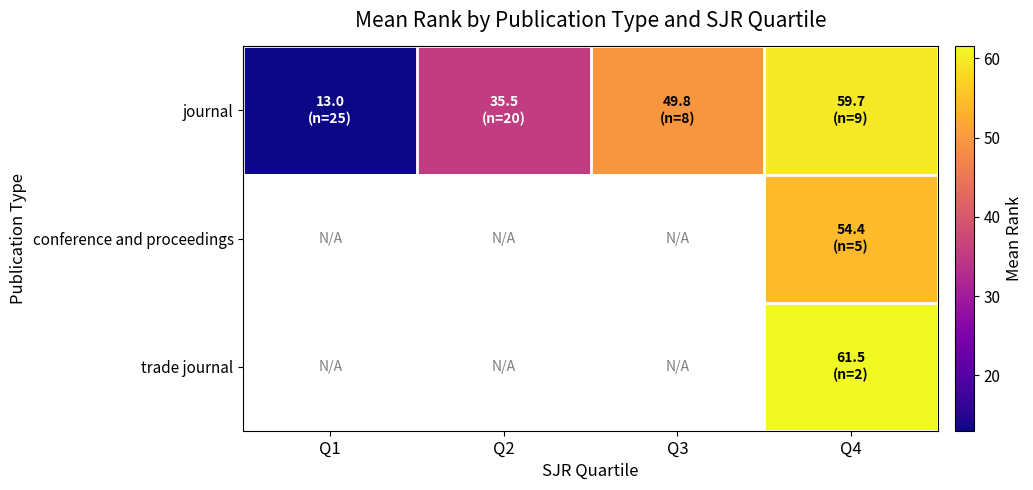

Between Q4 and Q1, which is larger?

Q4